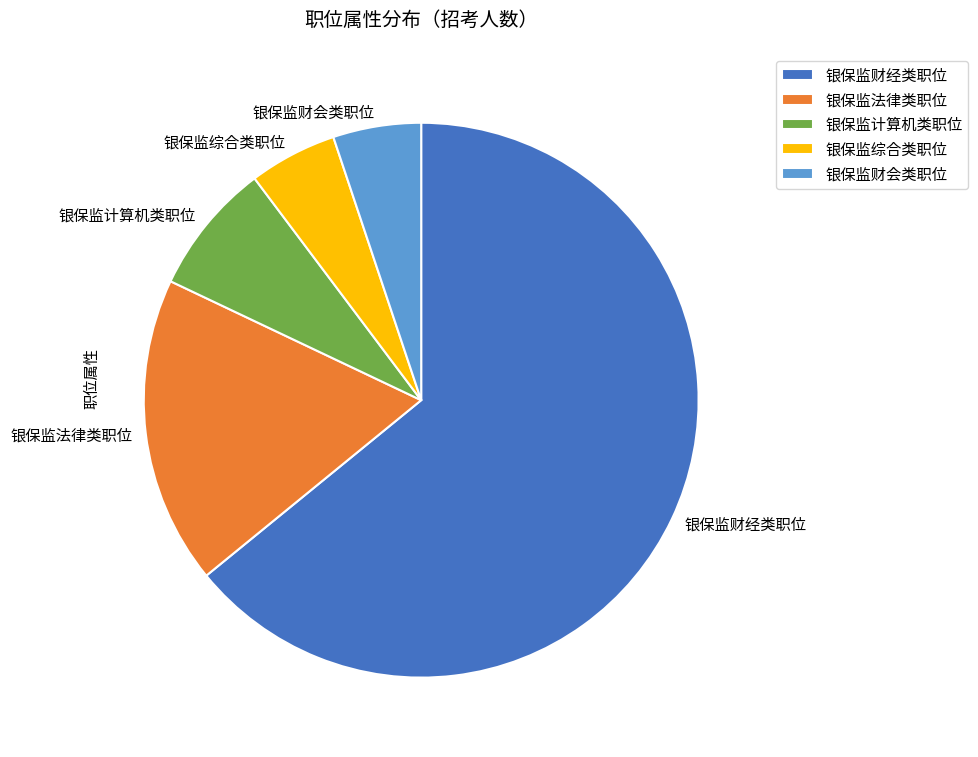

The 银保监综合类职位 slice represents 20% of the pie. True or false?

False